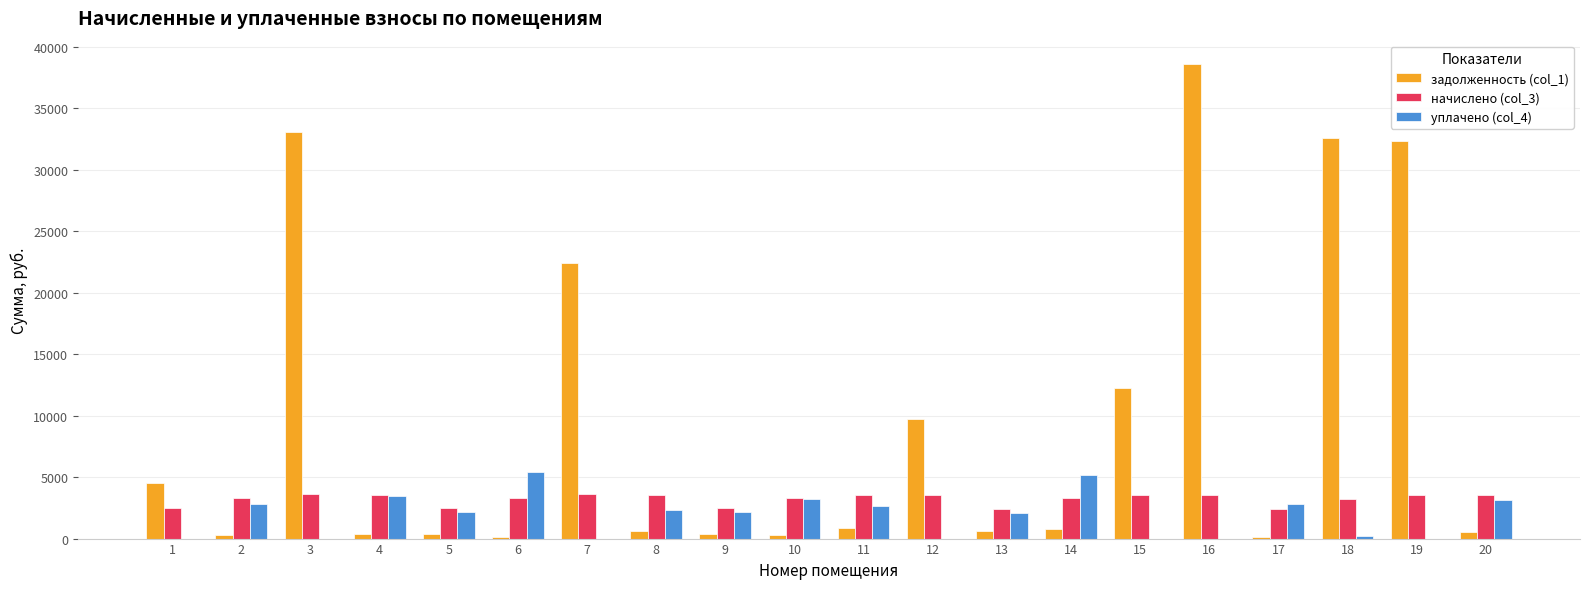

What is the greatest value displayed?

38587.0